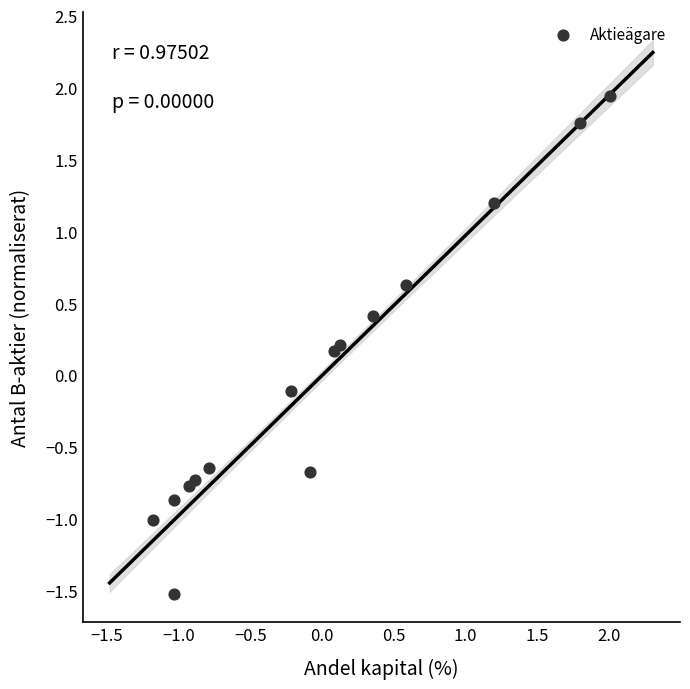

What is the range of X values (max minus min)?

3.2